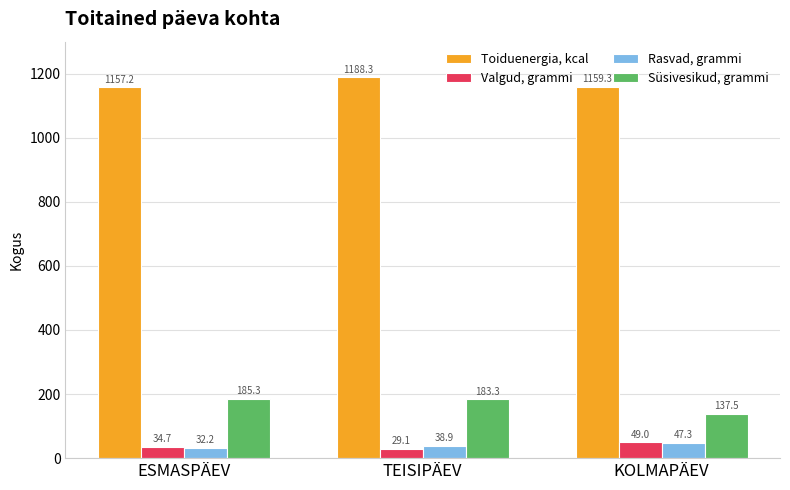

What is the difference between the Valgud, grammi values at ESMASPÄEV and TEISIPÄEV?

5.6